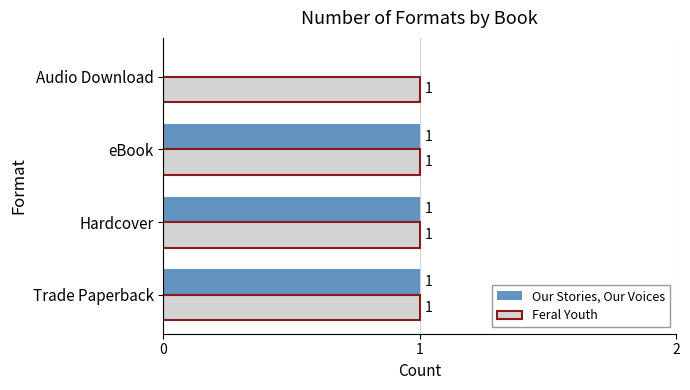

Count the number of data series in this chart.

2